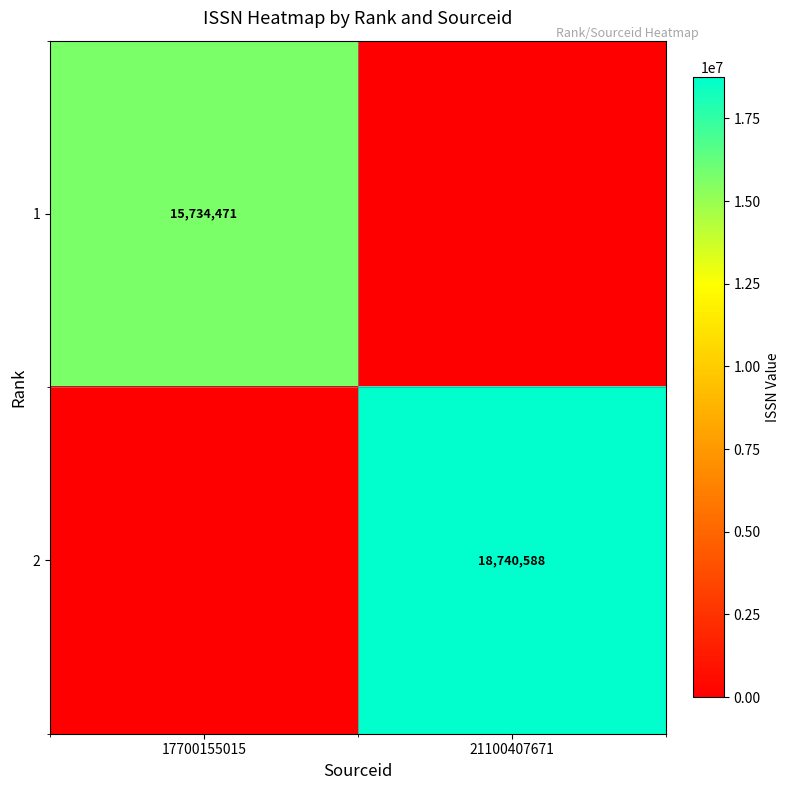

Is it true that 1 equals 21162661 at 17700155015?

False